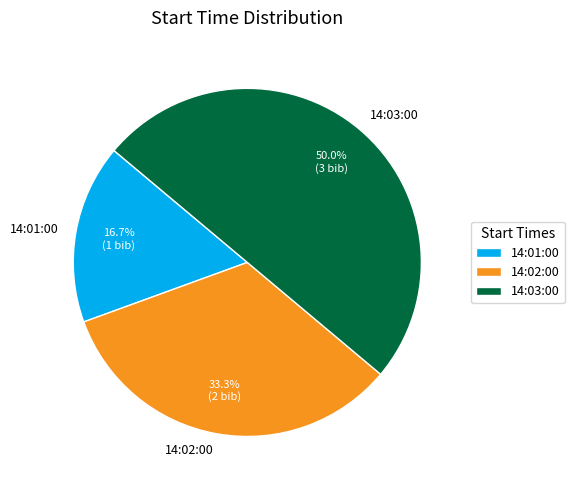

Is 14:01:00 the majority of the pie?

No